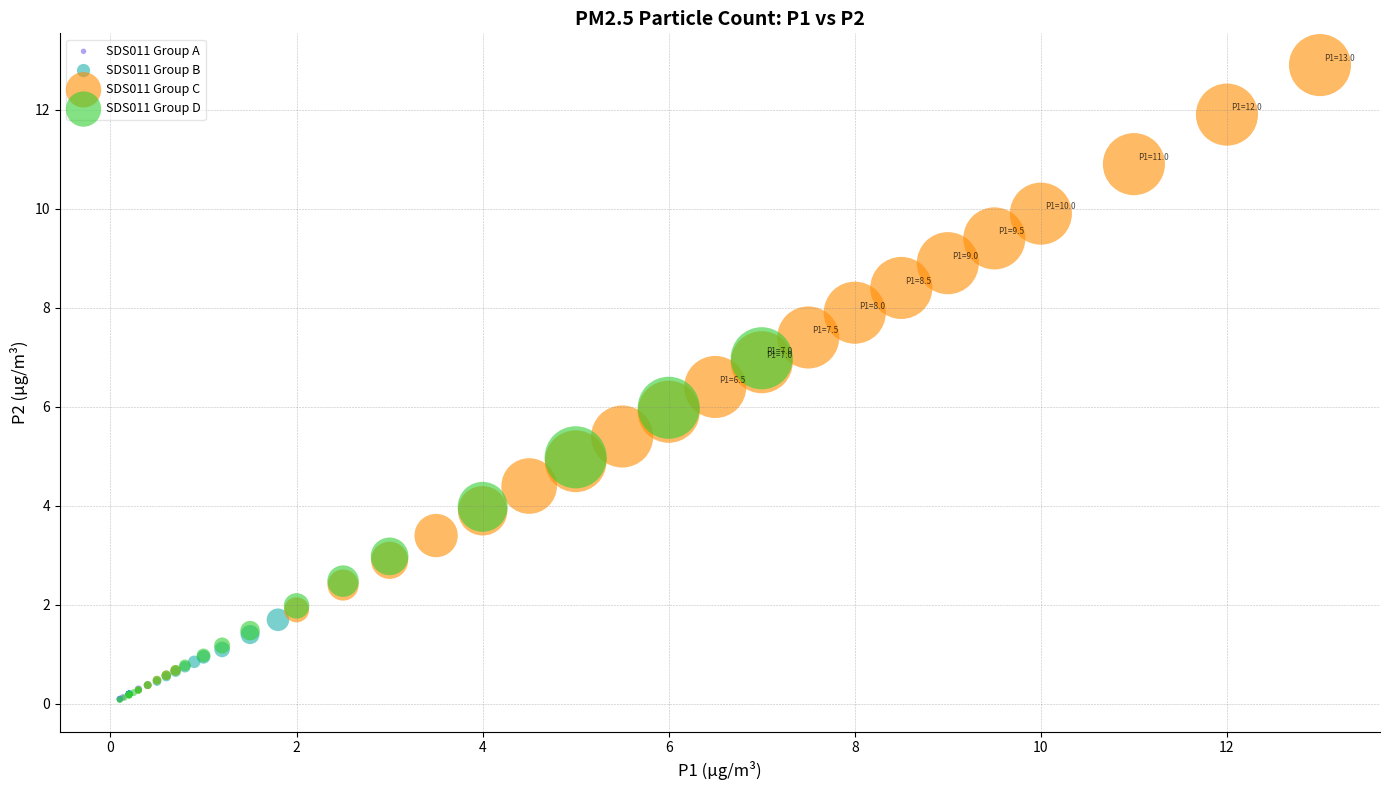

Which series has the largest Y range (max minus min)?

SDS011 Group C